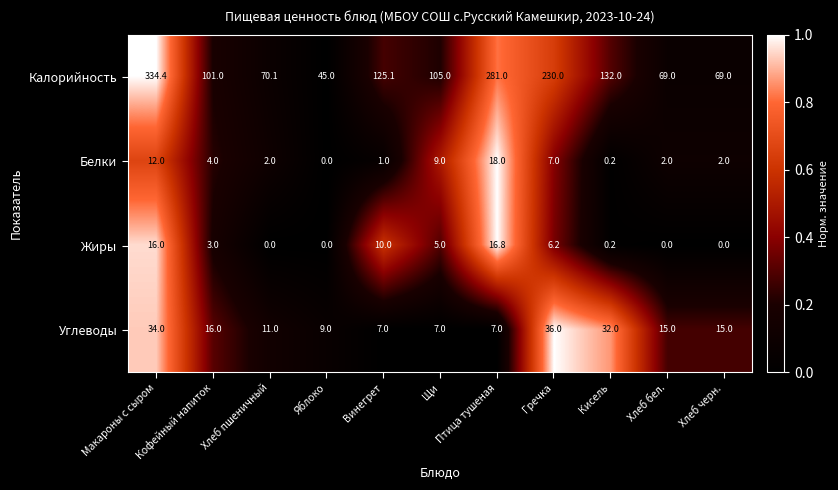

Where is Углеводы nearest to the value 21?

Кофейный напиток